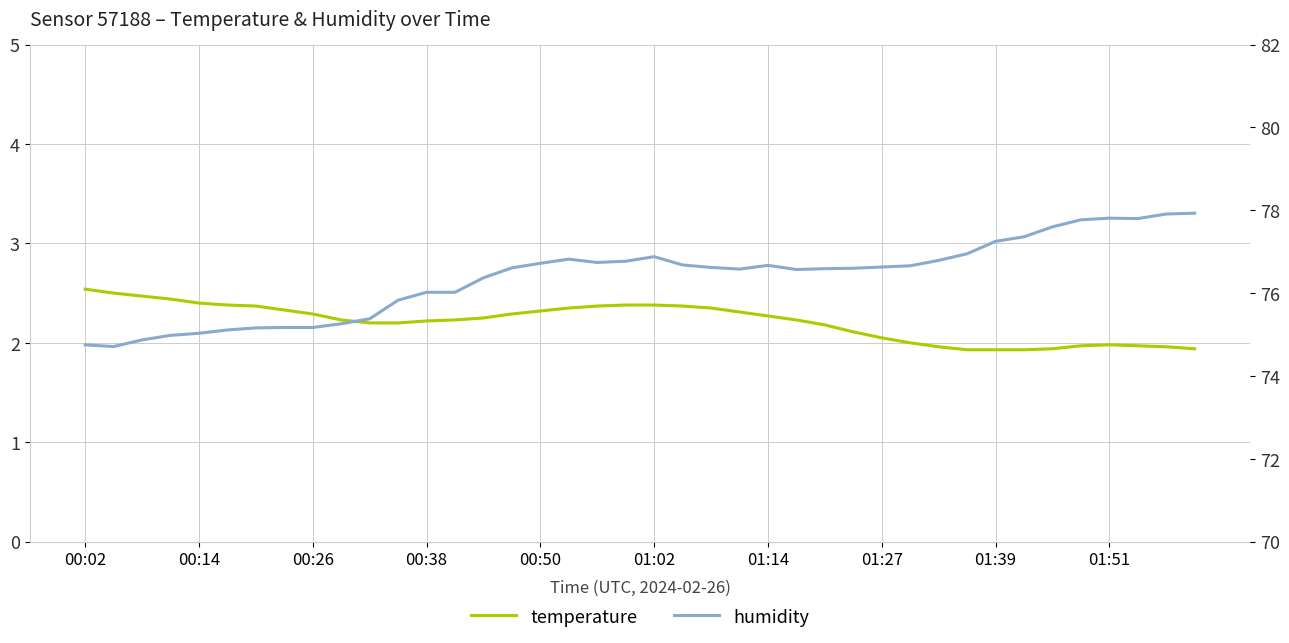

What is the maximum value shown in the chart?

77.9